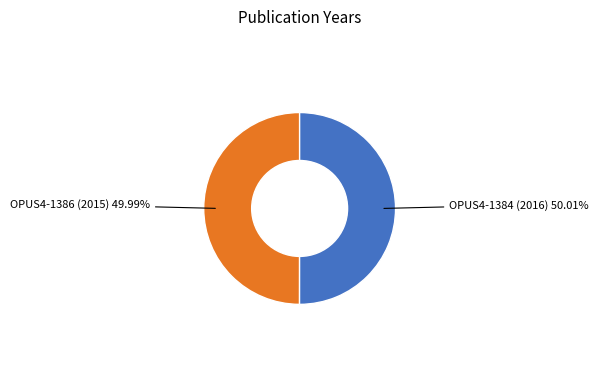

Does any single category account for the majority?

Yes